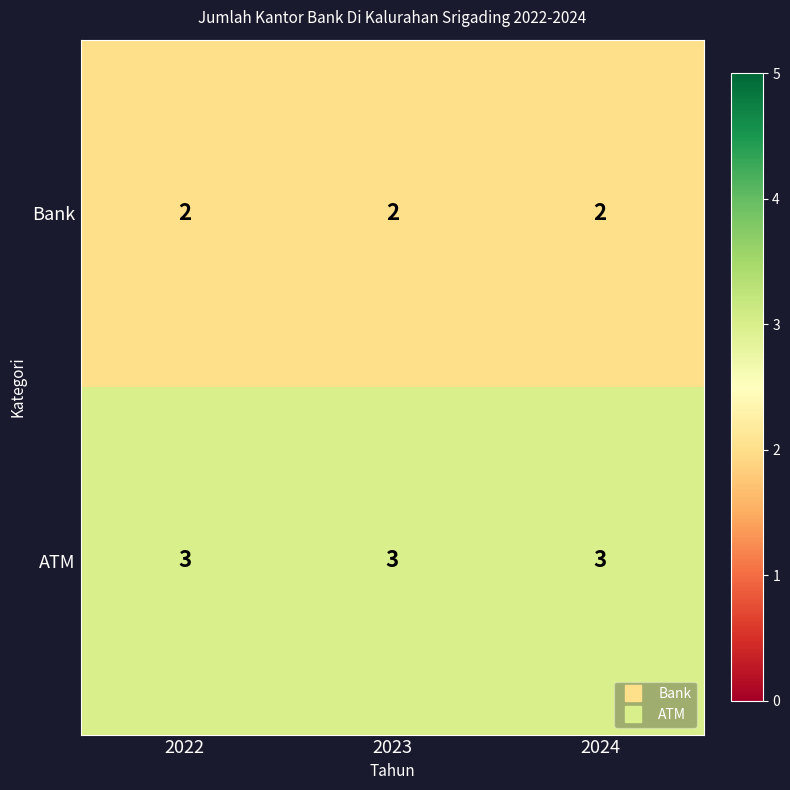

How many categories are shown in the chart?

3